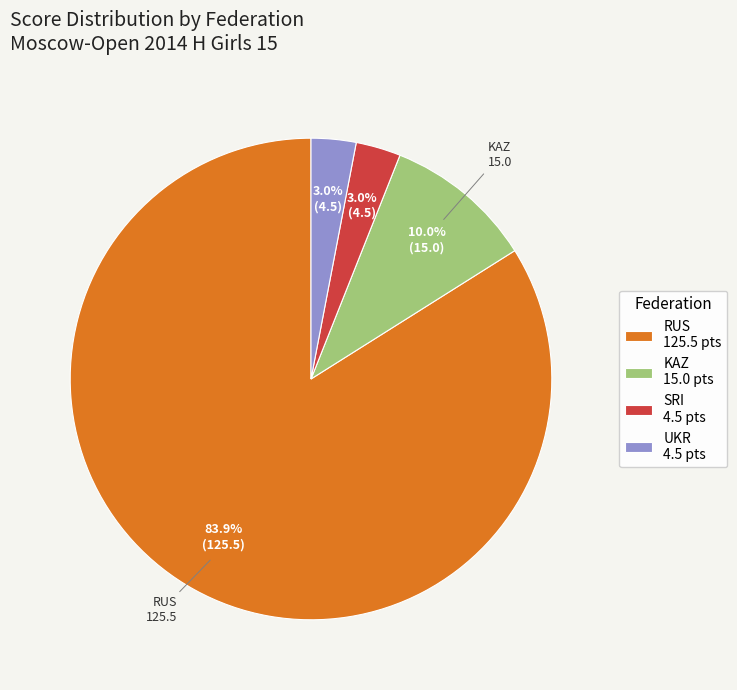

Is the sum of RUS 125.5 pts and KAZ 15.0 pts greater than half?

Yes